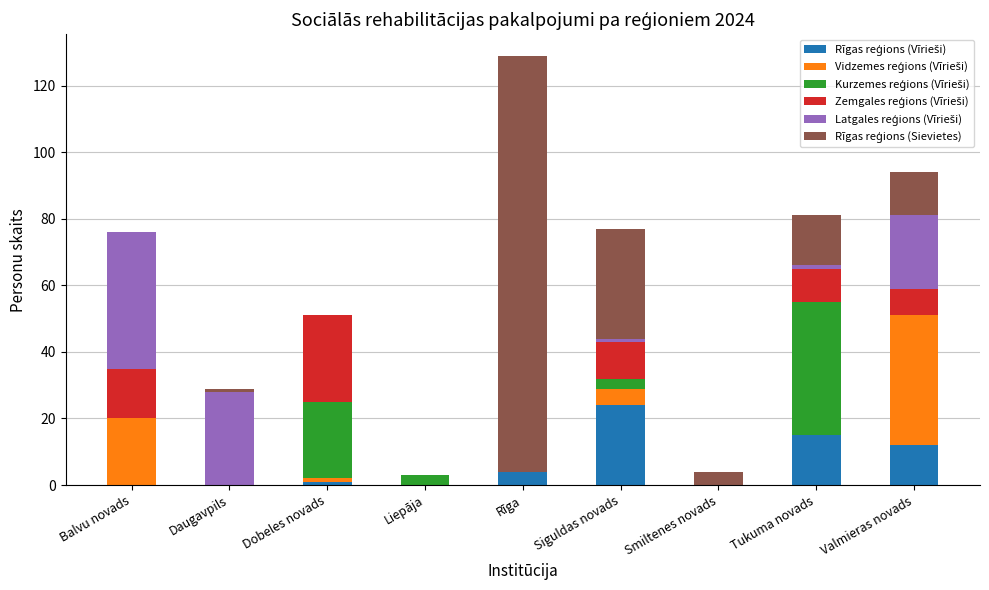

What is the total value across all series at Smiltenes novads?

4